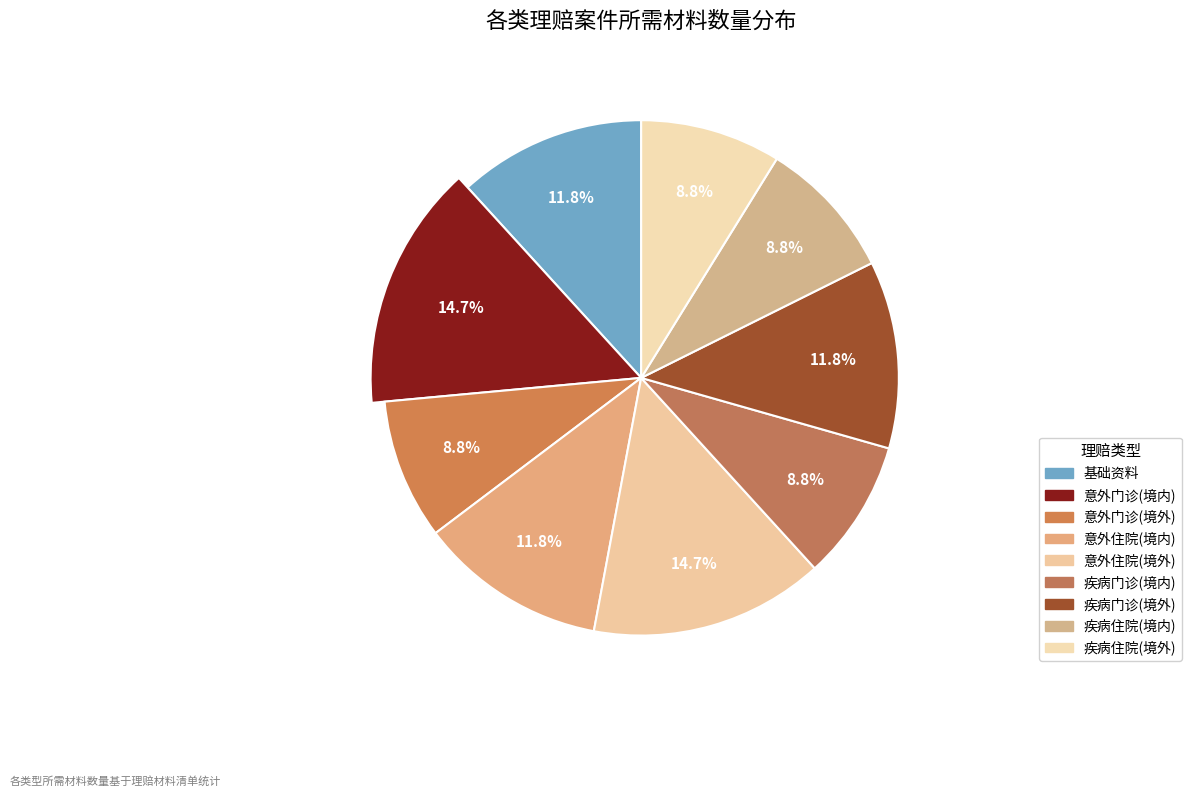

What is the total percentage of 意外门诊(境内) and 疾病住院(境内)?

23.5%